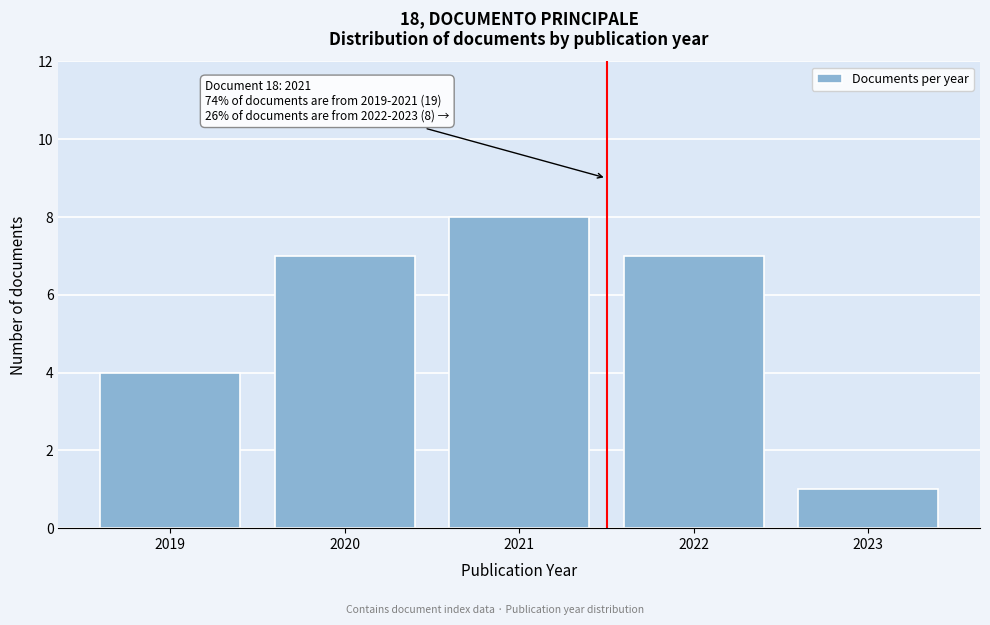

Reading left to right, extract all data points from this chart.

2019=4	2020=7	2021=8	2022=7	2023=1